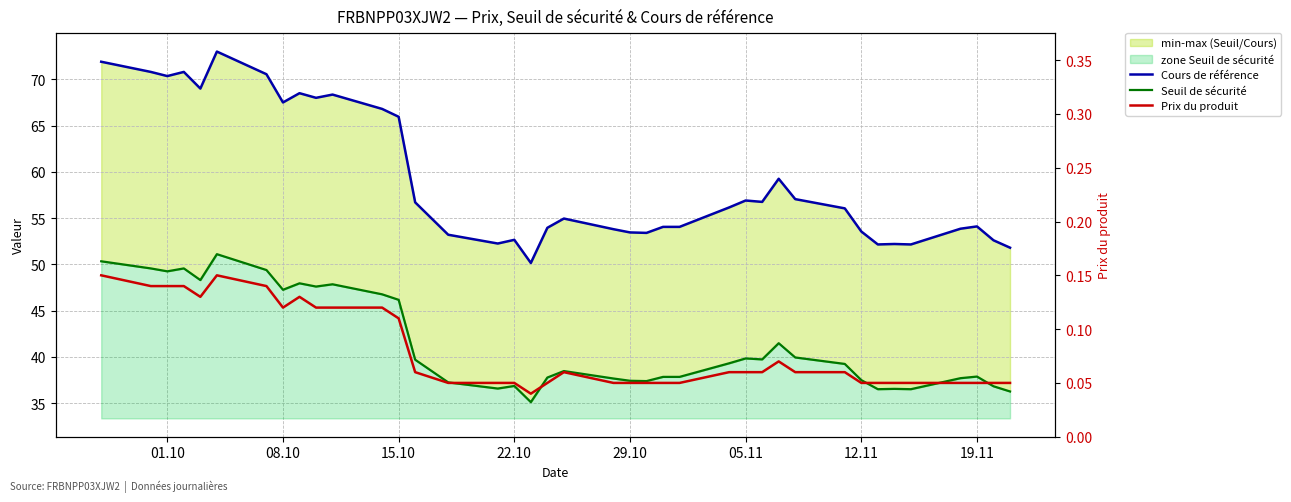

How many lines are shown in the chart?

3